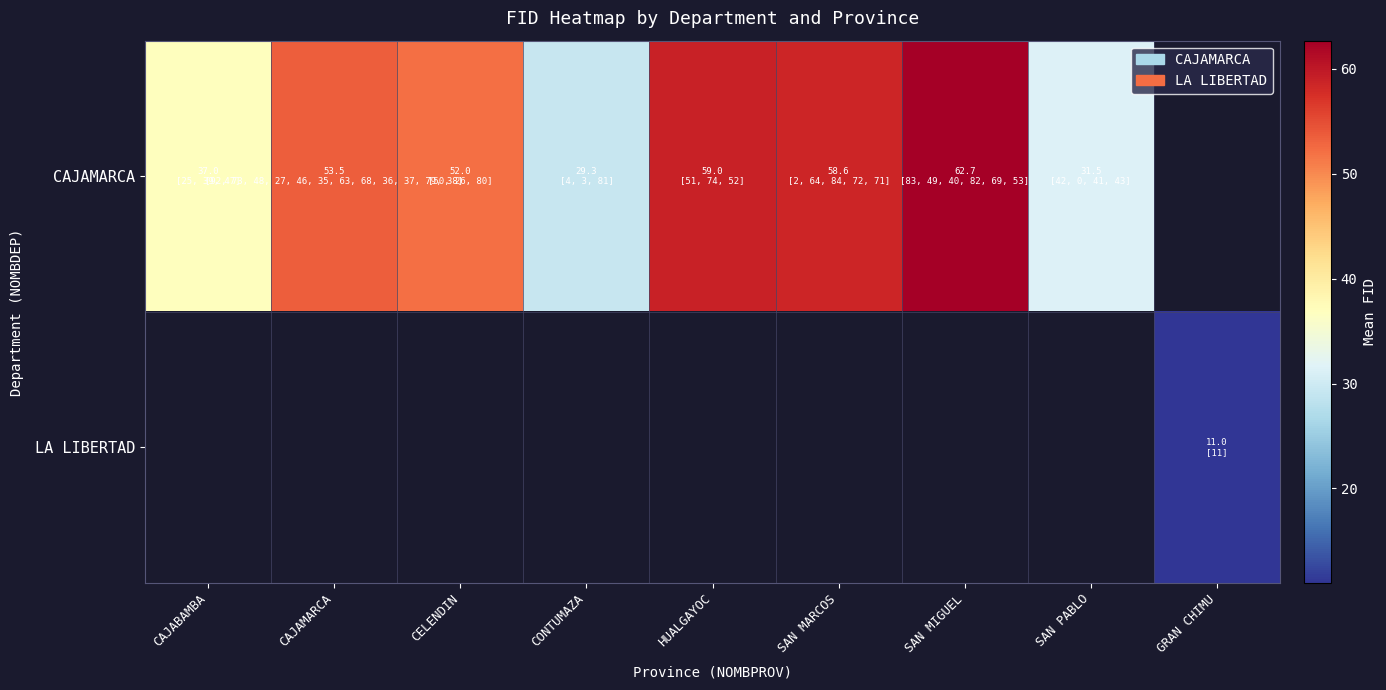

How many data points does each series have?

9